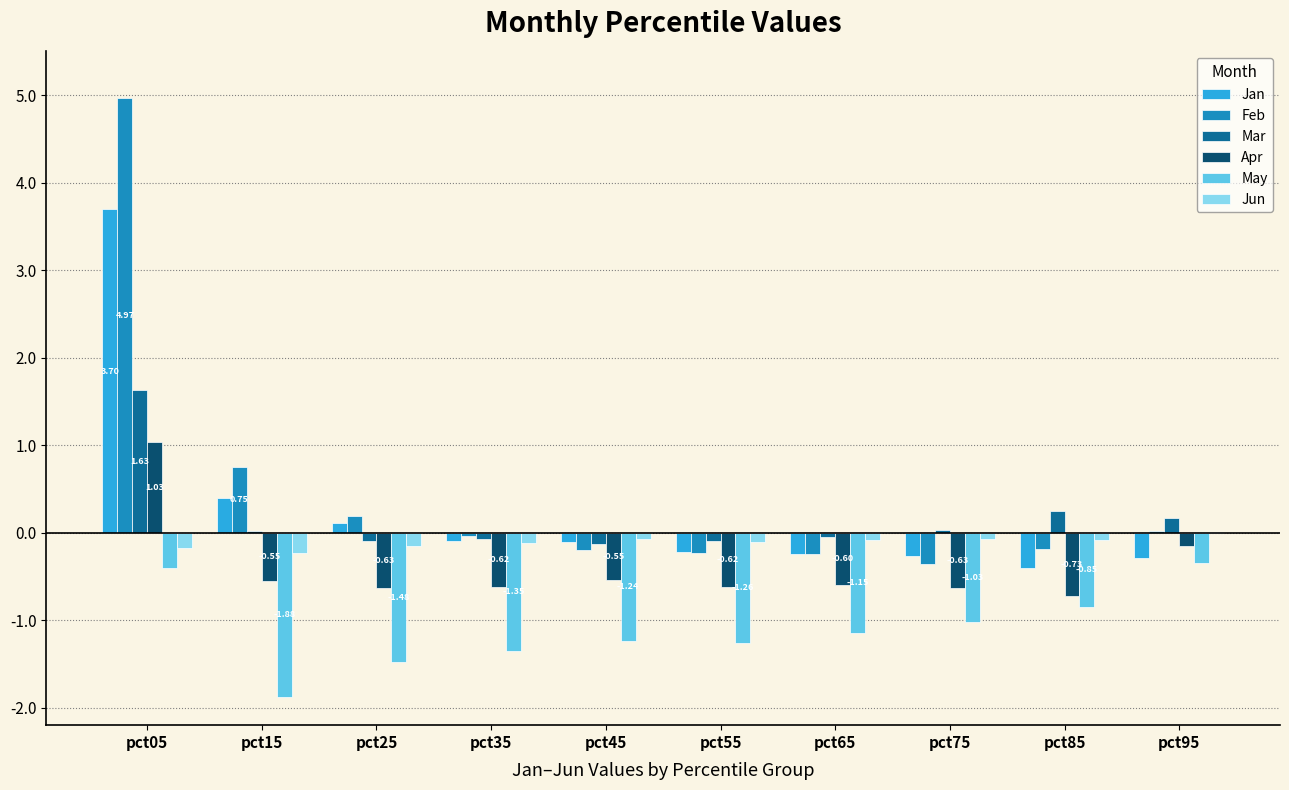

What is the spread (max minus min) of values at pct05?

5.4